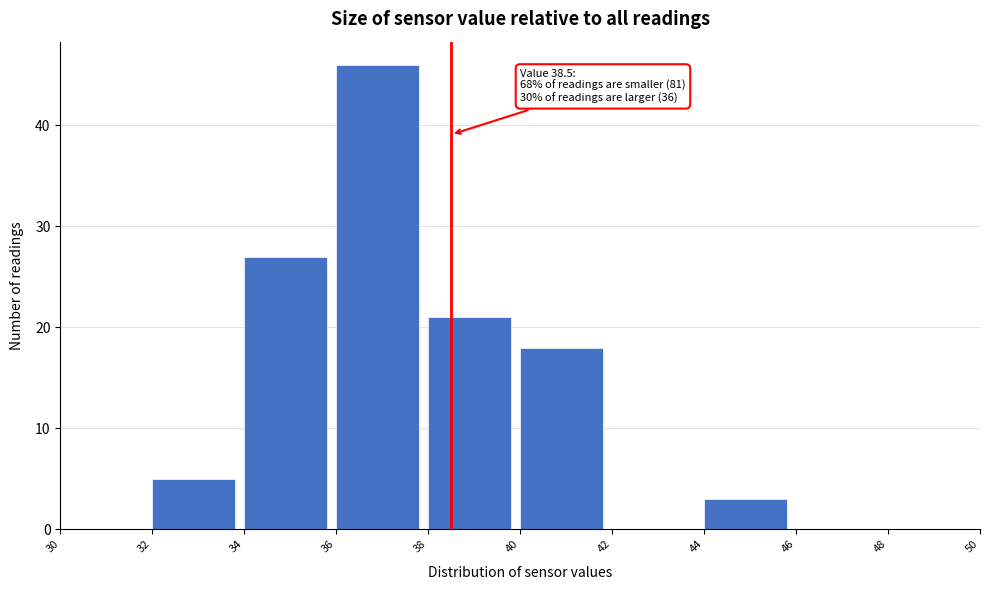

Over which range of the x-axis is the bar tallest?

36 to 38